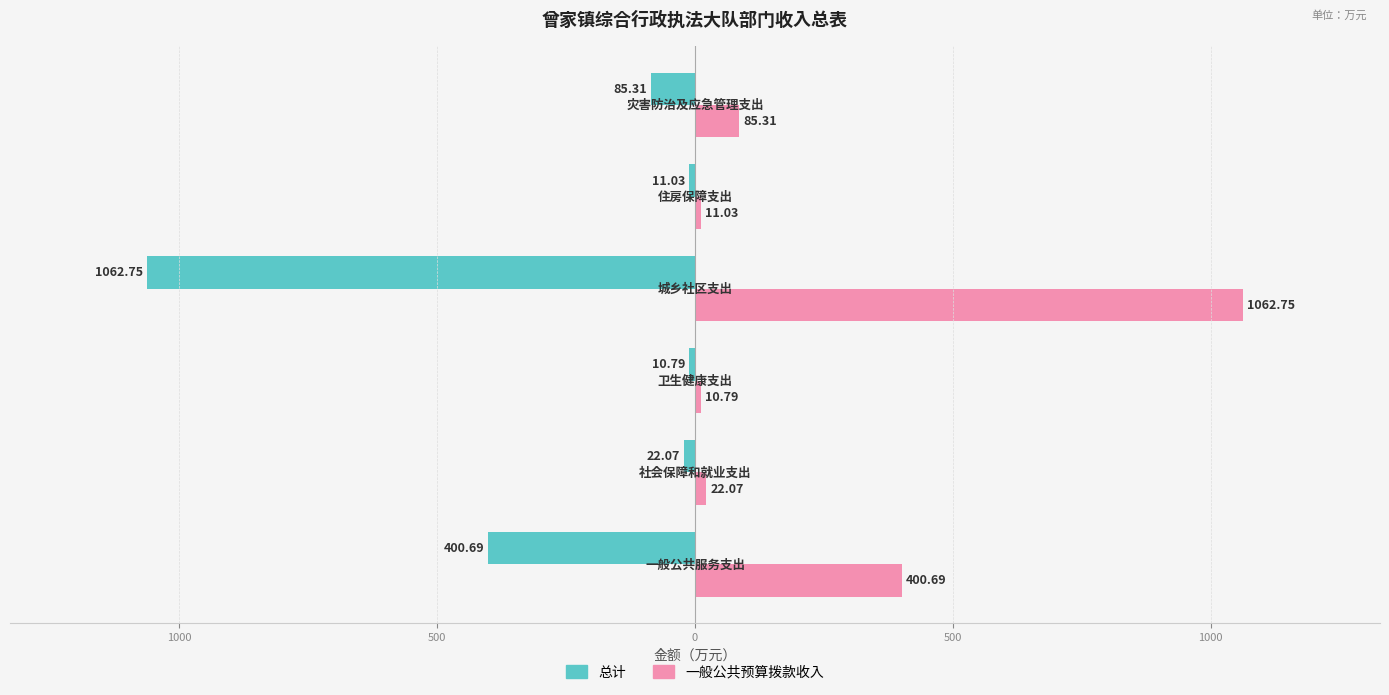

What is the average value of the 一般公共预算拨款收入 series?

265.4